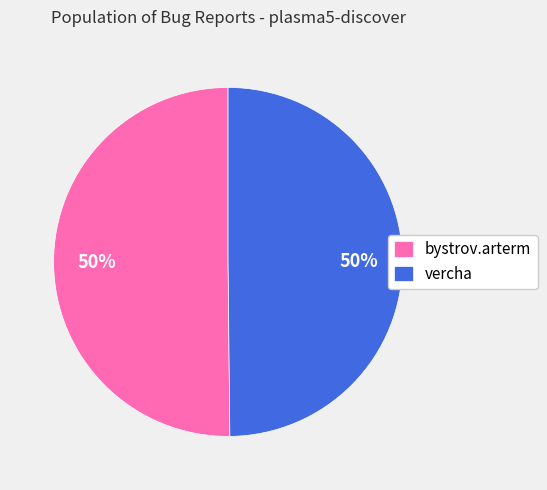

Combined, do vercha and bystrov.arterm account for over 50%?

Yes